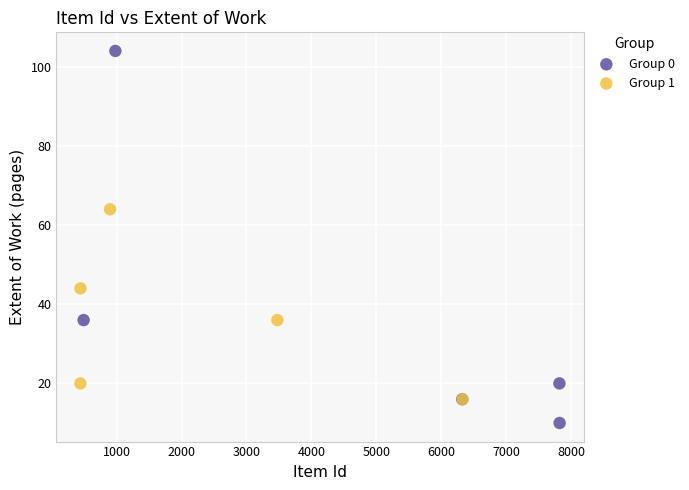

What are all the series names shown in the legend?

Group 0, Group 1